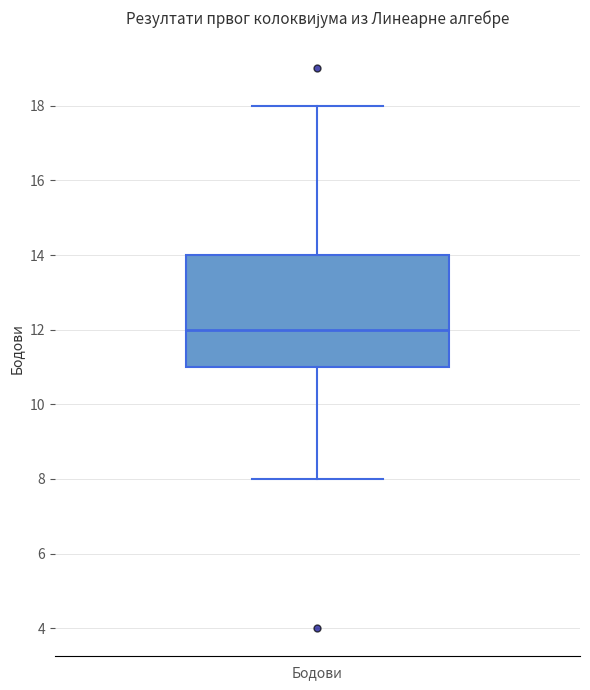

Transcribe this box plot: give where the median line is, the range the box spans, and where the two whiskers end, as read against the y-axis. The values are not printed on the chart, so give them approximately, as read against the axis.

median 12, box 11 to 14, whiskers 8 to 18